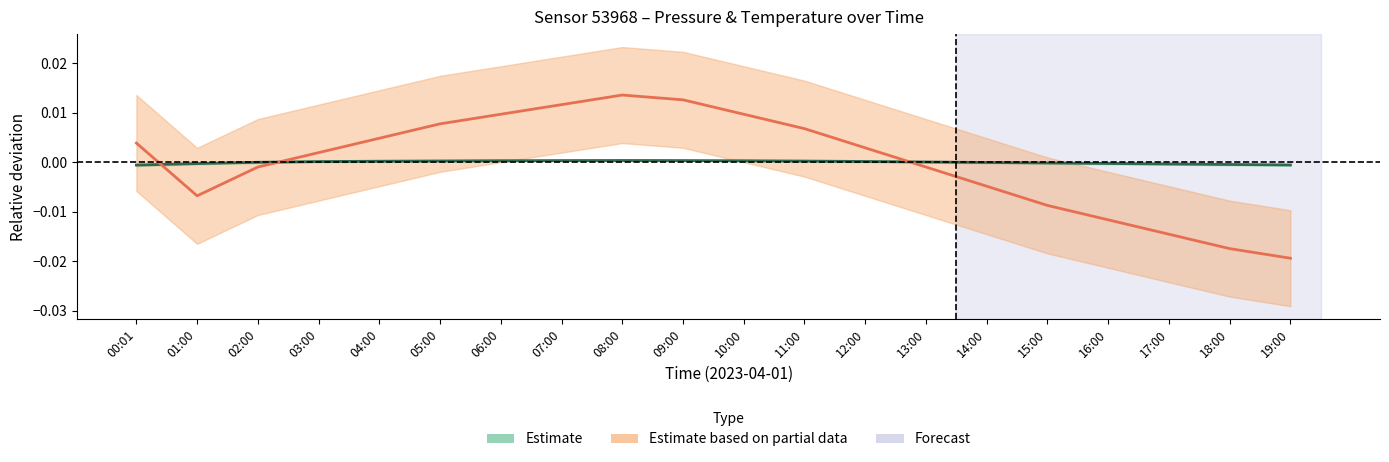

Where does the Estimate based on partial data (Temperature) series first go above 0?

00:01